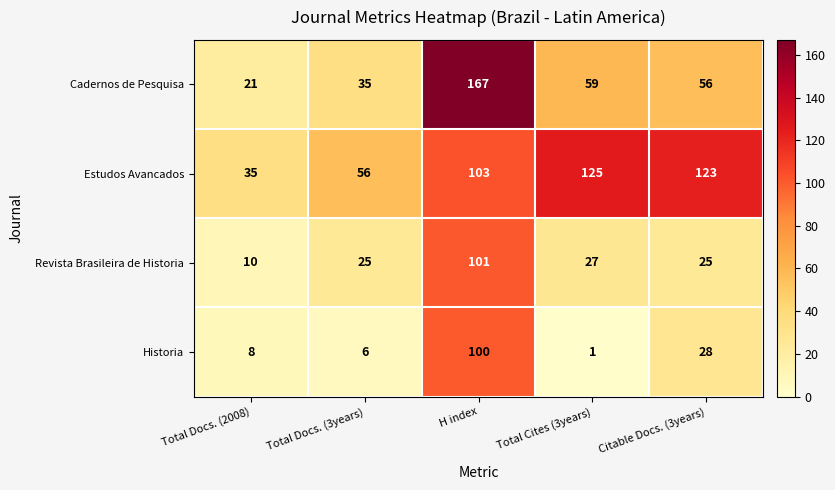

Reading left to right, extract all data points from this chart.

Cadernos de Pesquisa: Total Docs. (2008)=21	Total Docs. (3years)=35	H index=167	Total Cites (3years)=59	Citable Docs. (3years)=56
Estudos Avancados: Total Docs. (2008)=35	Total Docs. (3years)=56	H index=103	Total Cites (3years)=125	Citable Docs. (3years)=123
Revista Brasileira de Historia: Total Docs. (2008)=10	Total Docs. (3years)=25	H index=101	Total Cites (3years)=27	Citable Docs. (3years)=25
Historia: Total Docs. (2008)=8	Total Docs. (3years)=6	H index=100	Total Cites (3years)=1	Citable Docs. (3years)=28